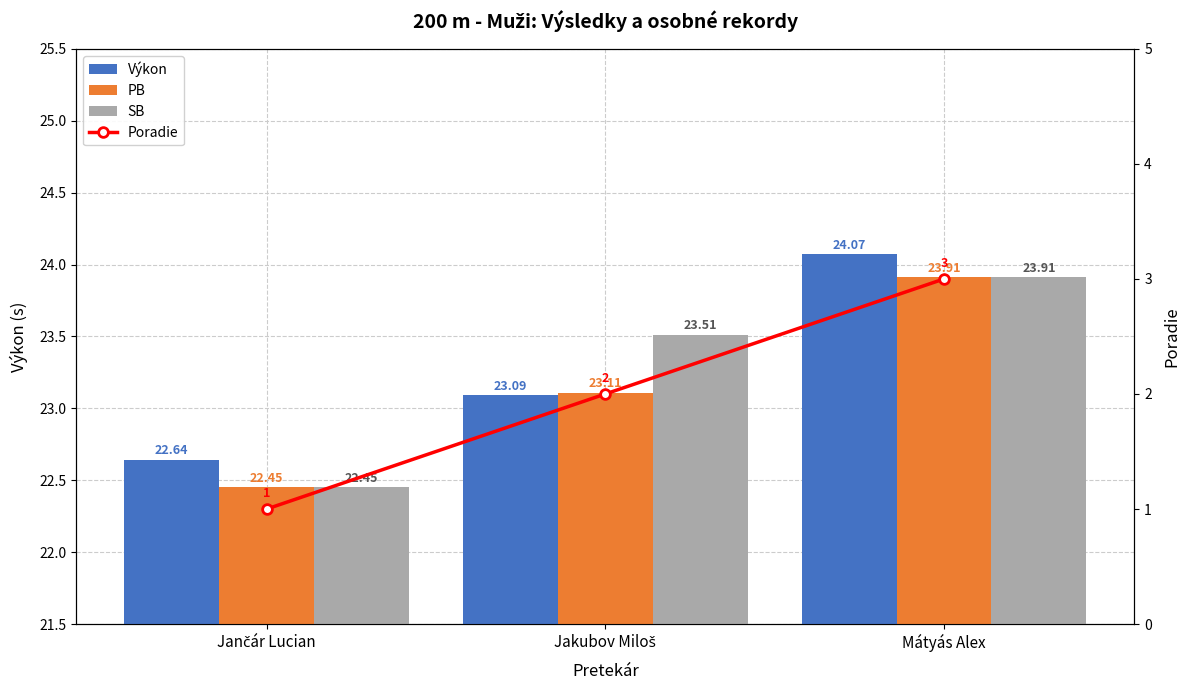

What are all the series names shown in the legend?

Výkon, PB, SB, Poradie